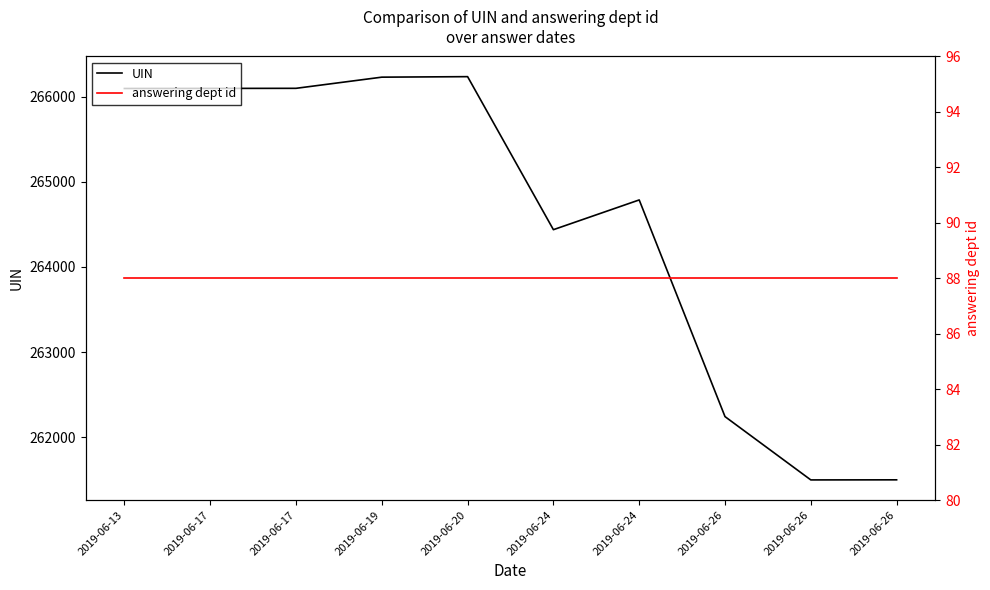

Reading left to right, what are all the values shown in this chart?

UIN: 266094	266095	266096	266227	266233	264437	264786	262243	261500	261501
answering dept id: 88	88	88	88	88	88	88	88	88	88